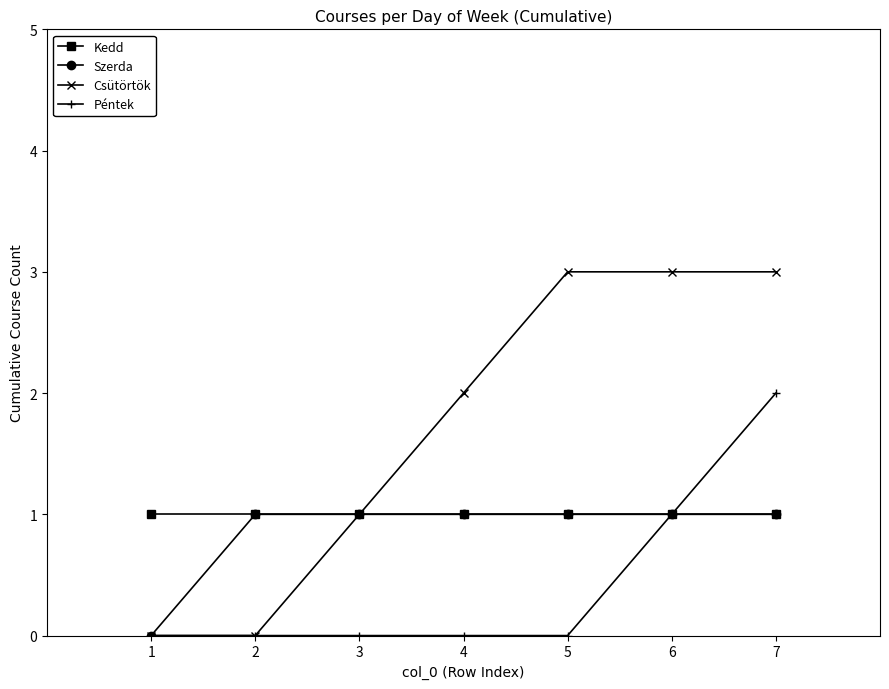

Is it true that Kedd equals 1 at 4?

True